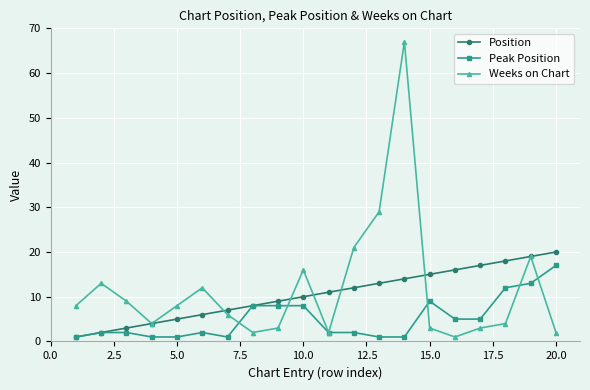

True or false: Peak Position has more than 1 interior local peaks.

True